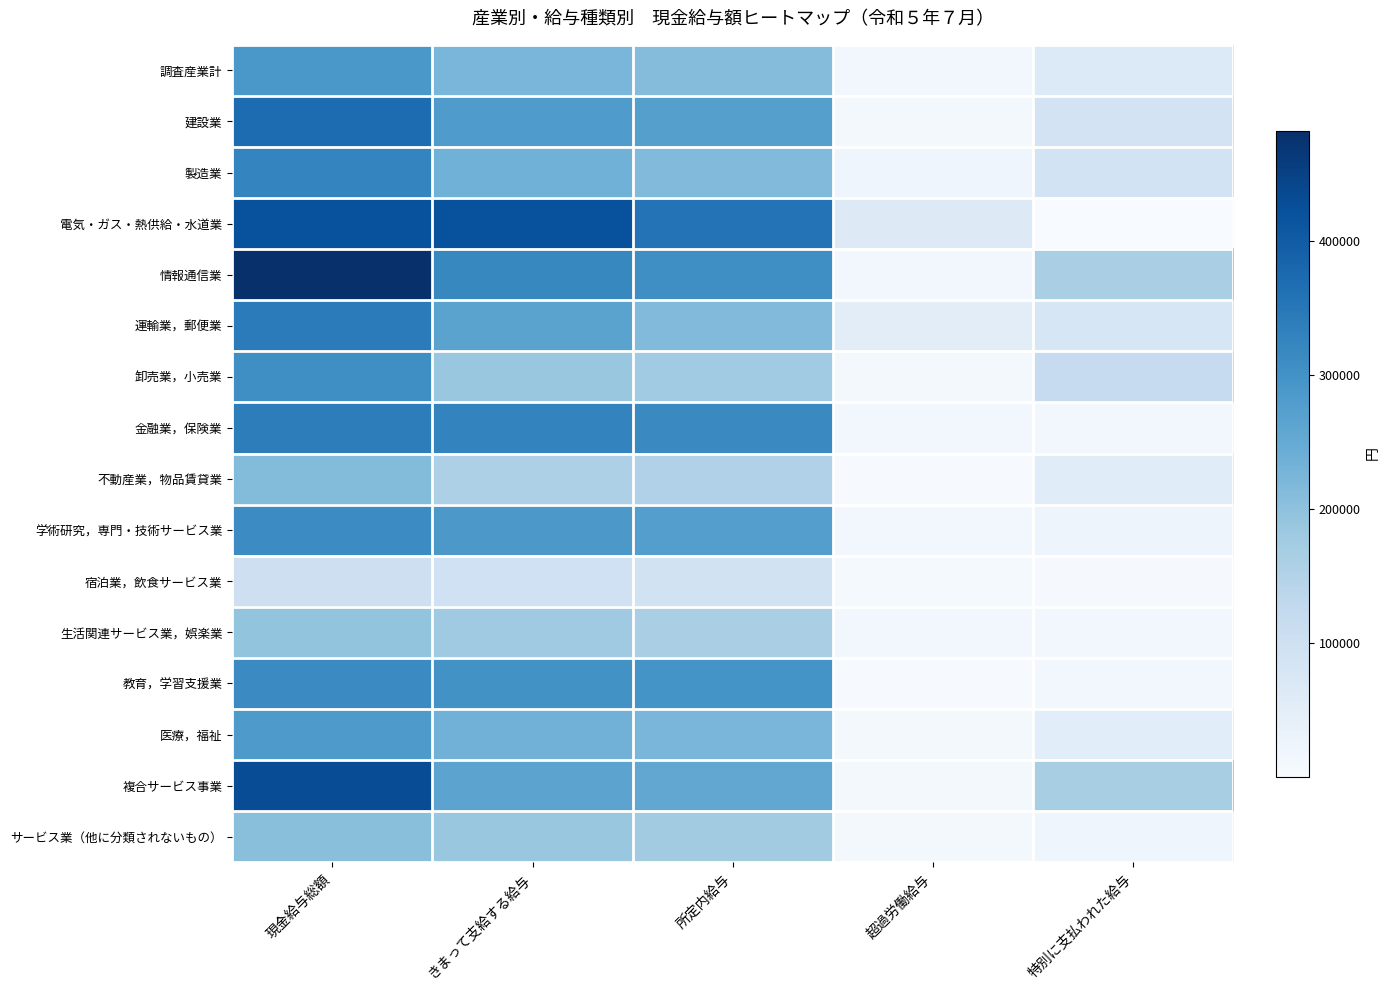

Reading right to left, list all the values displayed in this chart.

調査産業計: 特別に支払われた給与=64770	超過労働給与=13580	所定内給与=210588	きまって支給する給与=224168	現金給与総額=288938
建設業: 特別に支払われた給与=88628	超過労働給与=9038	所定内給与=273444	きまって支給する給与=282482	現金給与総額=371110
製造業: 特別に支払われた給与=89308	超過労働給与=22335	所定内給与=213200	きまって支給する給与=235535	現金給与総額=324843
電気・ガス・熱供給・水道業: 特別に支払われた給与=47	超過労働給与=64085	所定内給与=356712	きまって支給する給与=420797	現金給与総額=420844
情報通信業: 特別に支払われた給与=162512	超過労働給与=14650	所定内給与=305738	きまって支給する給与=320388	現金給与総額=482900
運輸業，郵便業: 特別に支払われた給与=78034	超過労働給与=50286	所定内給与=213840	きまって支給する給与=264126	現金給与総額=342160
卸売業，小売業: 特別に支払われた給与=120112	超過労働給与=10949	所定内給与=175901	きまって支給する給与=186850	現金給与総額=306962
金融業，保険業: 特別に支払われた給与=11890	超過労働給与=11656	所定内給与=315723	きまって支給する給与=327379	現金給与総額=339269
不動産業，物品賃貸業: 特別に支払われた給与=56439	超過労働給与=2441	所定内給与=154165	きまって支給する給与=156606	現金給与総額=213045
学術研究，専門・技術サービス業: 特別に支払われた給与=24118	超過労働給与=13324	所定内給与=274612	きまって支給する給与=287936	現金給与総額=312054
宿泊業，飲食サービス業: 特別に支払われた給与=4878	超過労働給与=6890	所定内給与=91090	きまって支給する給与=97980	現金給与総額=102858
生活関連サービス業，娯楽業: 特別に支払われた給与=14178	超過労働給与=14422	所定内給与=163854	きまって支給する給与=178276	現金給与総額=192454
教育，学習支援業: 特別に支払われた給与=13314	超過労働給与=2866	所定内給与=297554	きまって支給する給与=300420	現金給与総額=313734
医療，福祉: 特別に支払われた給与=51127	超過労働給与=10295	所定内給与=223181	きまって支給する給与=233476	現金給与総額=284603
複合サービス事業: 特別に支払われた給与=166007	超過労働給与=8180	所定内給与=255030	きまって支給する給与=263210	現金給与総額=429217
サービス業（他に分類されないもの）: 特別に支払われた給与=19211	超過労働給与=10525	所定内給与=175197	きまって支給する給与=185722	現金給与総額=204933